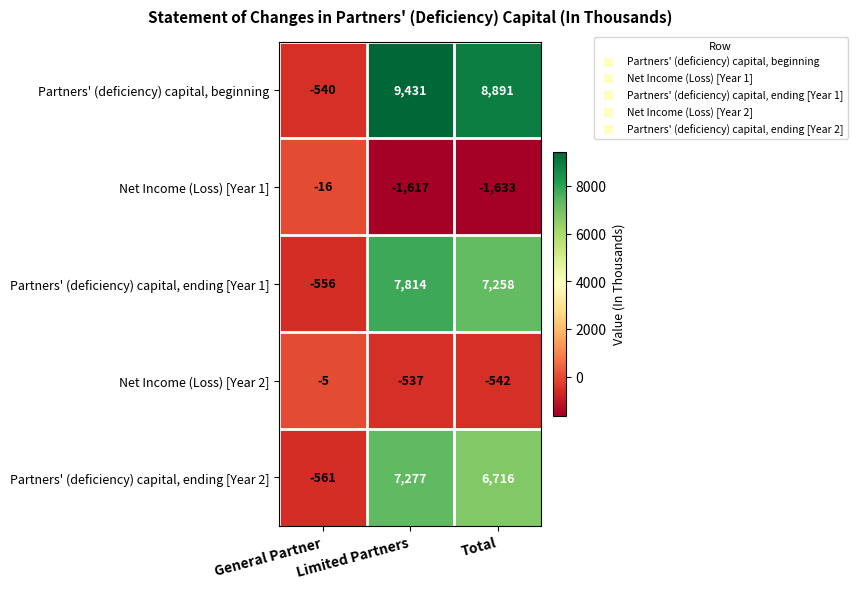

At which label does Partners' (deficiency) capital, beginning reach its peak?

Limited Partners